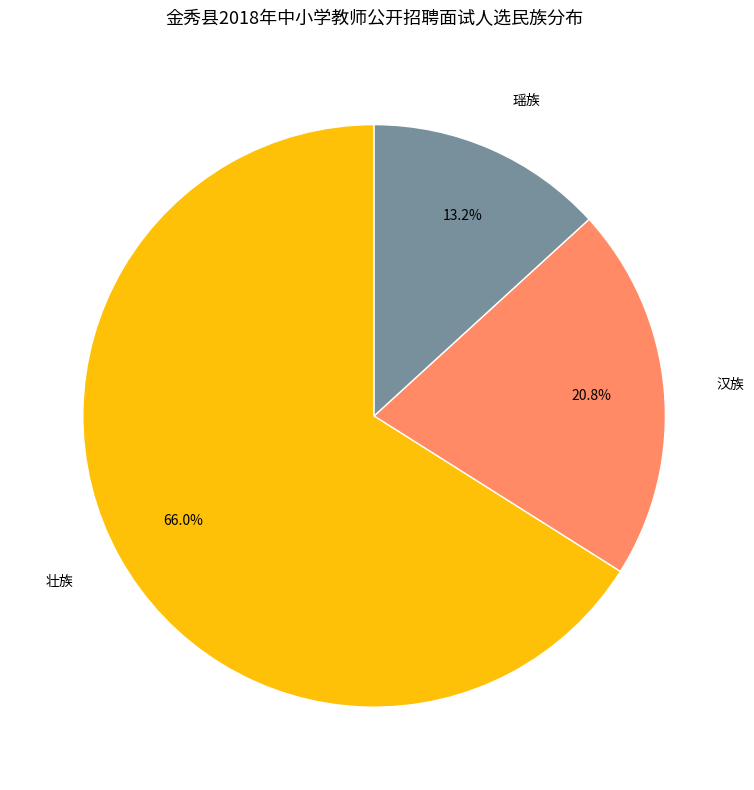

Is it true that 汉族 is 32% of the pie?

False